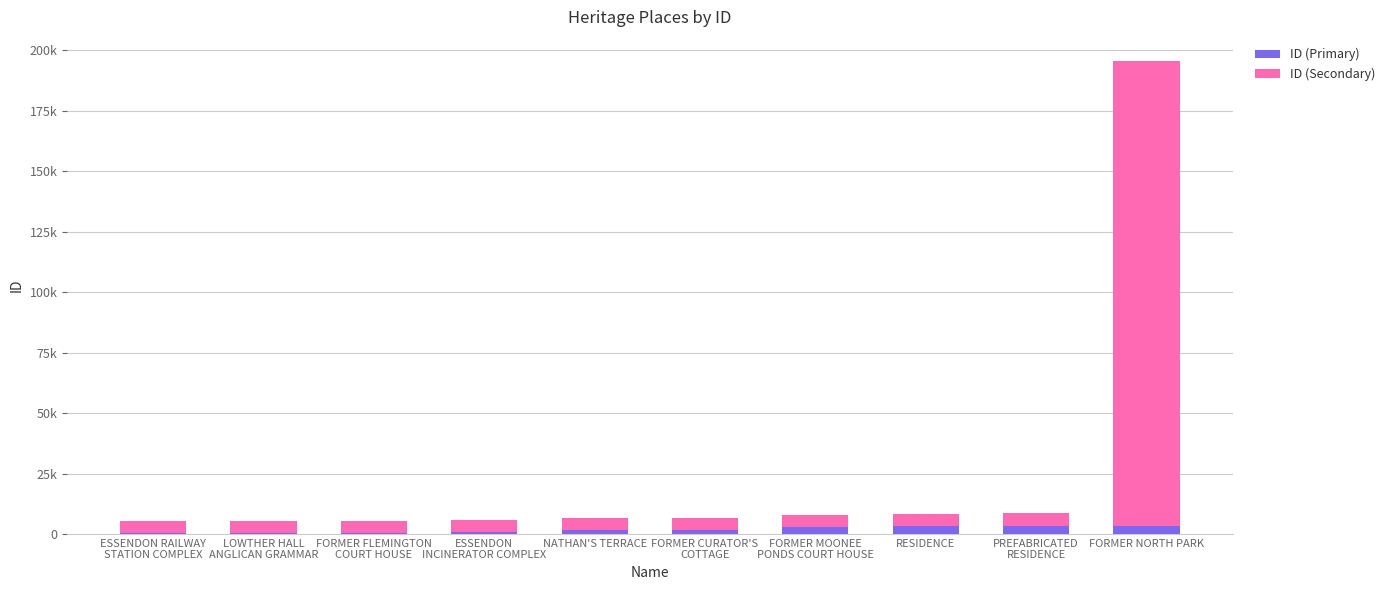

Are the bars horizontal?

No